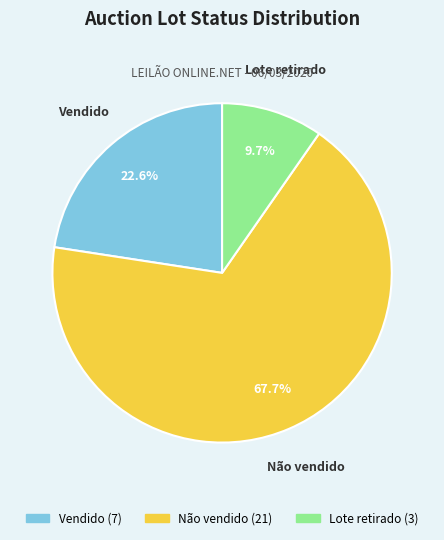

What is the largest slice in the pie chart?

Não vendido